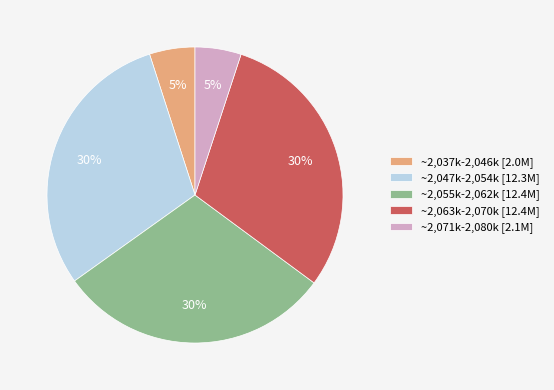

The ~2,063k-2,070k [12.4M] slice represents 16% of the pie. True or false?

False